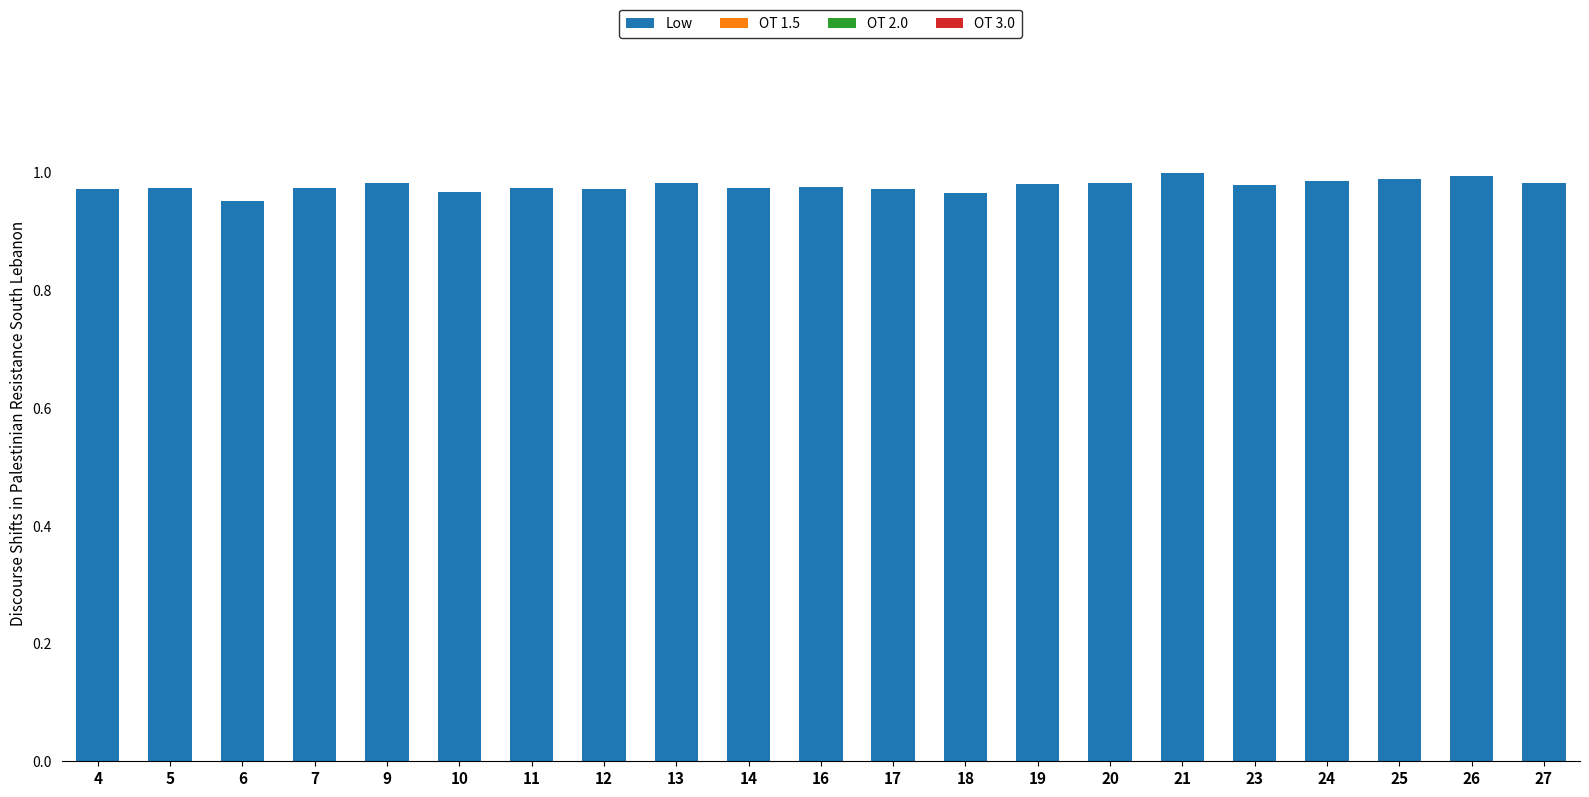

The chart shows a value of 1.0 at 13. True or false?

True